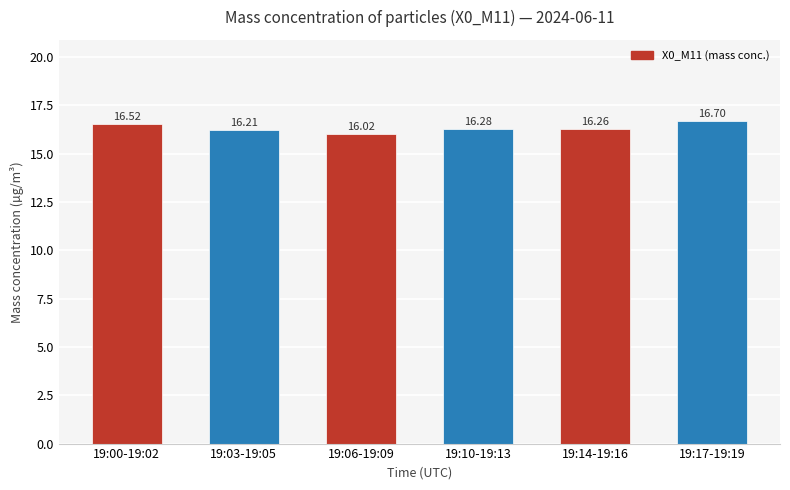

What is the smallest value displayed?

16.0